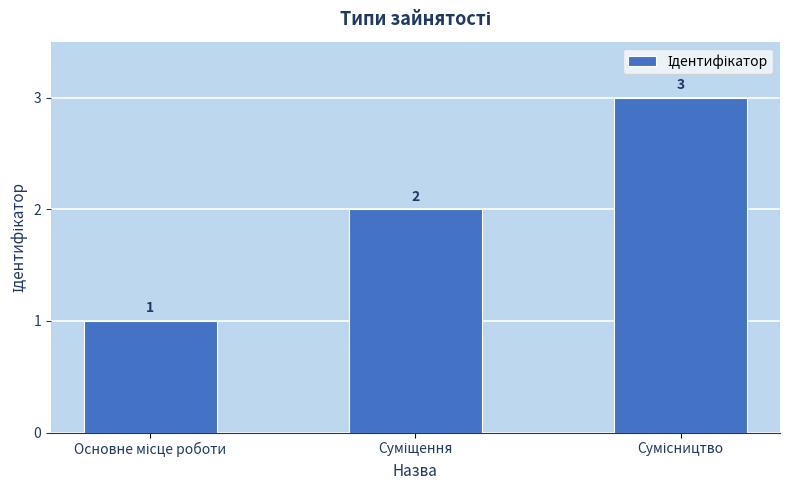

What is the sum of all values?

6